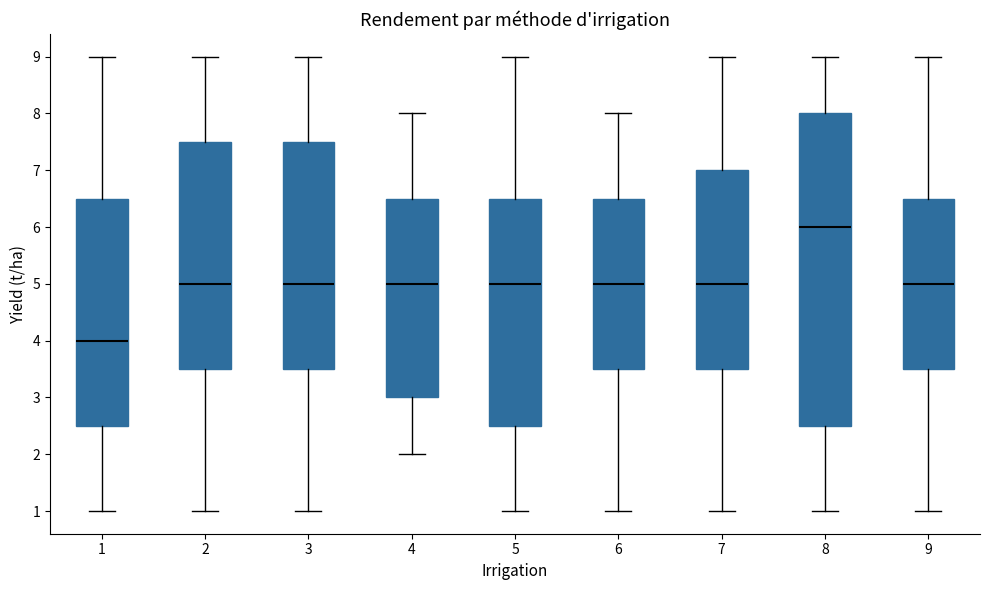

Where does the upper whisker of the box at x = 9 end on the y-axis? The values are not printed on the chart, so give them approximately, as read against the axis.

9.0